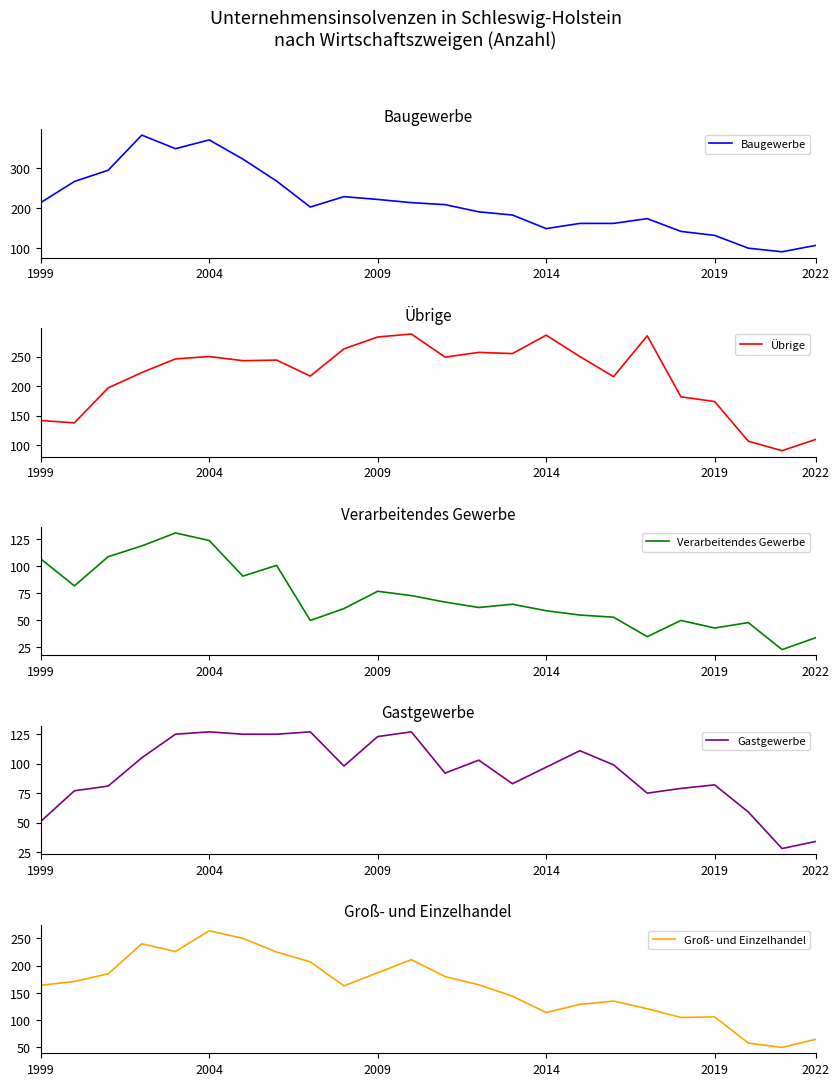

Reading left to right, transcribe all the data shown in this chart.

Baugewerbe: 213	266	294	382	348	370	322	267	202	228	221	213	208	190	182	148	161	161	173	141	131	99	90	106
Übrige: 142	138	197	223	246	250	243	244	217	263	283	288	249	257	255	286	250	216	285	182	174	107	91	110
Verarbeitendes Gewerbe: 107	82	109	119	131	124	91	101	50	61	77	73	67	62	65	59	55	53	35	50	43	48	23	34
Gastgewerbe: 51	77	81	105	125	127	125	125	127	98	123	127	92	103	83	97	111	99	75	79	82	59	28	34
Groß- und Einzelhandel: 164	171	185	240	226	264	250	225	207	163	187	211	180	165	144	114	129	135	121	105	106	58	50	65